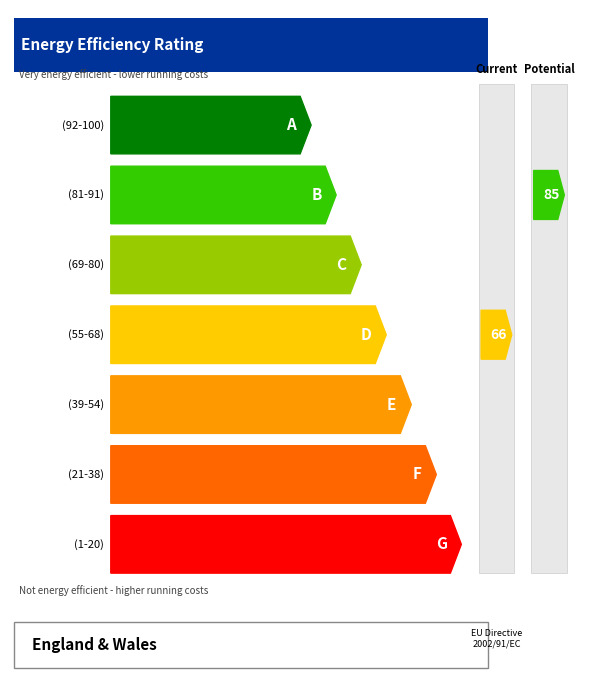

What is the minimum value shown in the chart?

1